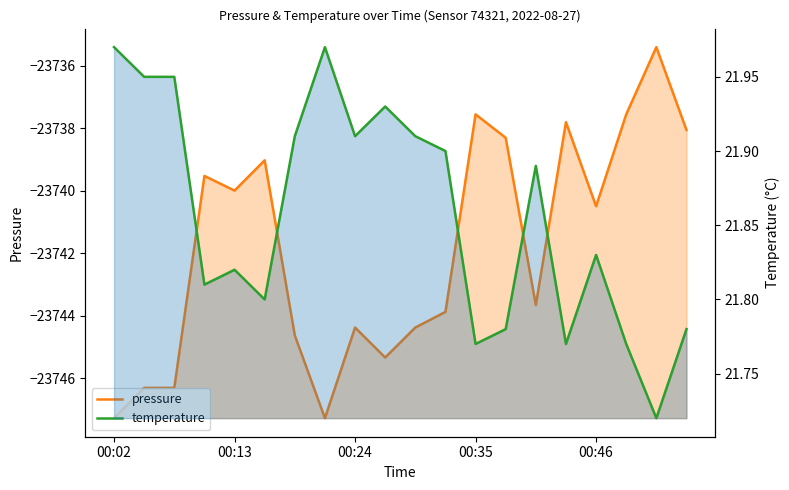

Between 9 and 13, which series saw the biggest shift?

pressure